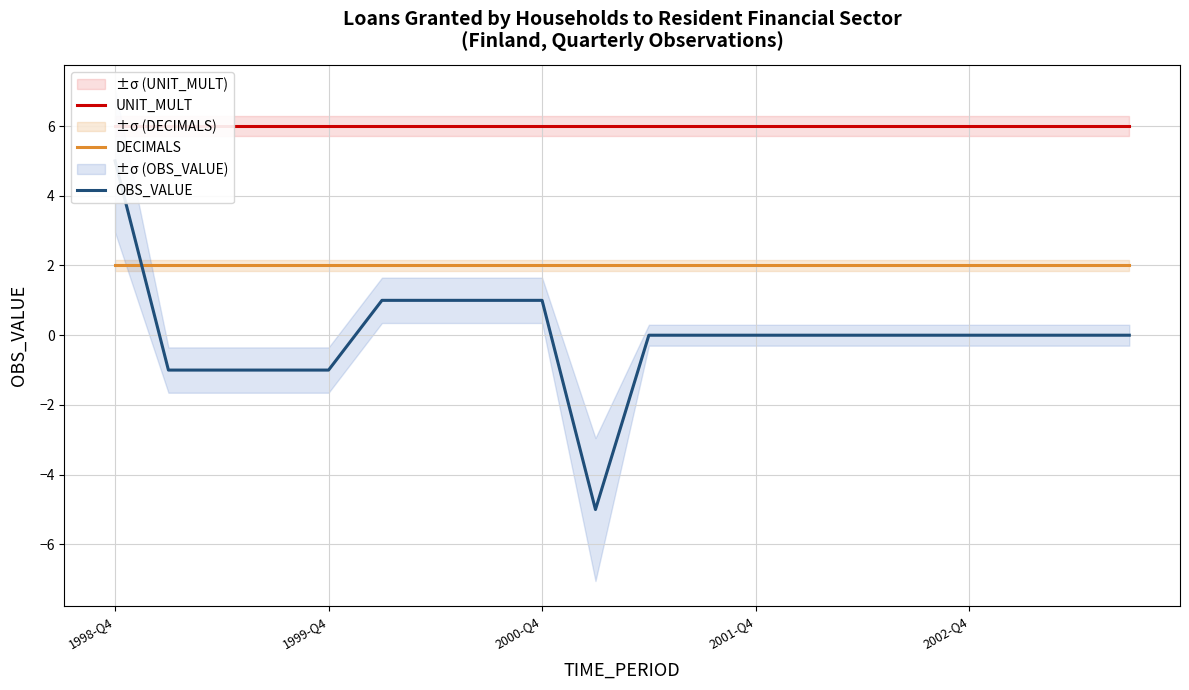

True or false: OBS_VALUE and UNIT_MULT intersect in this chart.

False